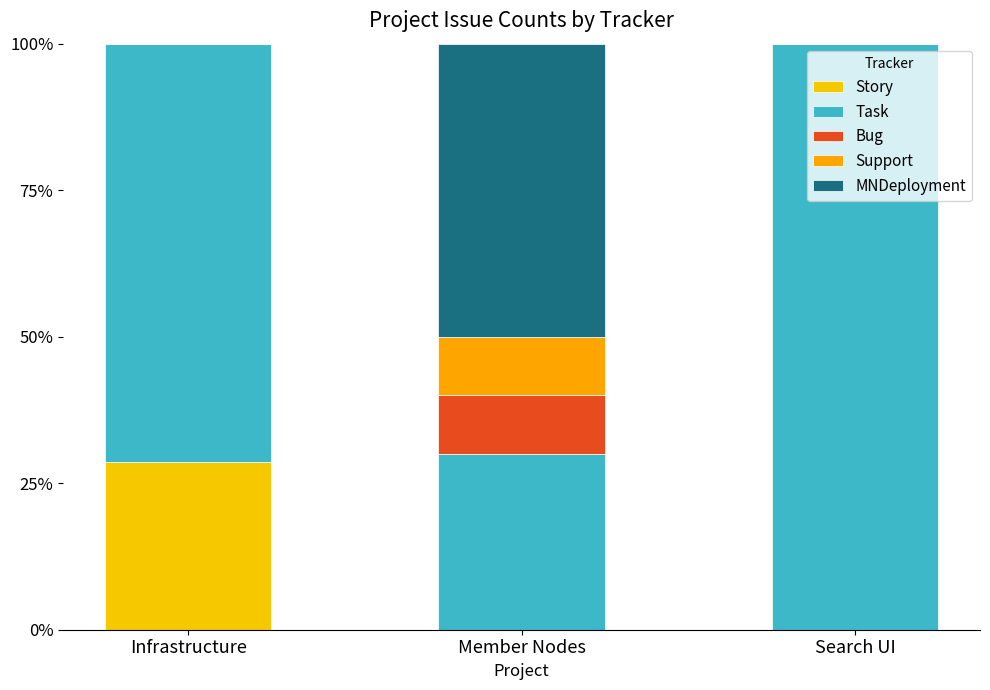

Are the bars horizontal?

No